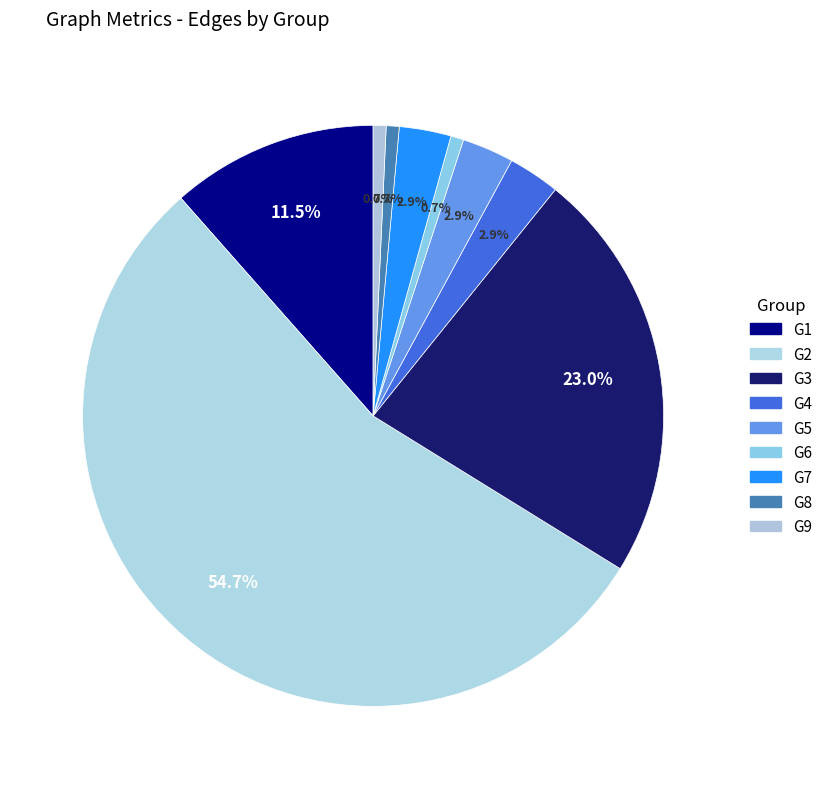

Count the number of slices in the pie.

9